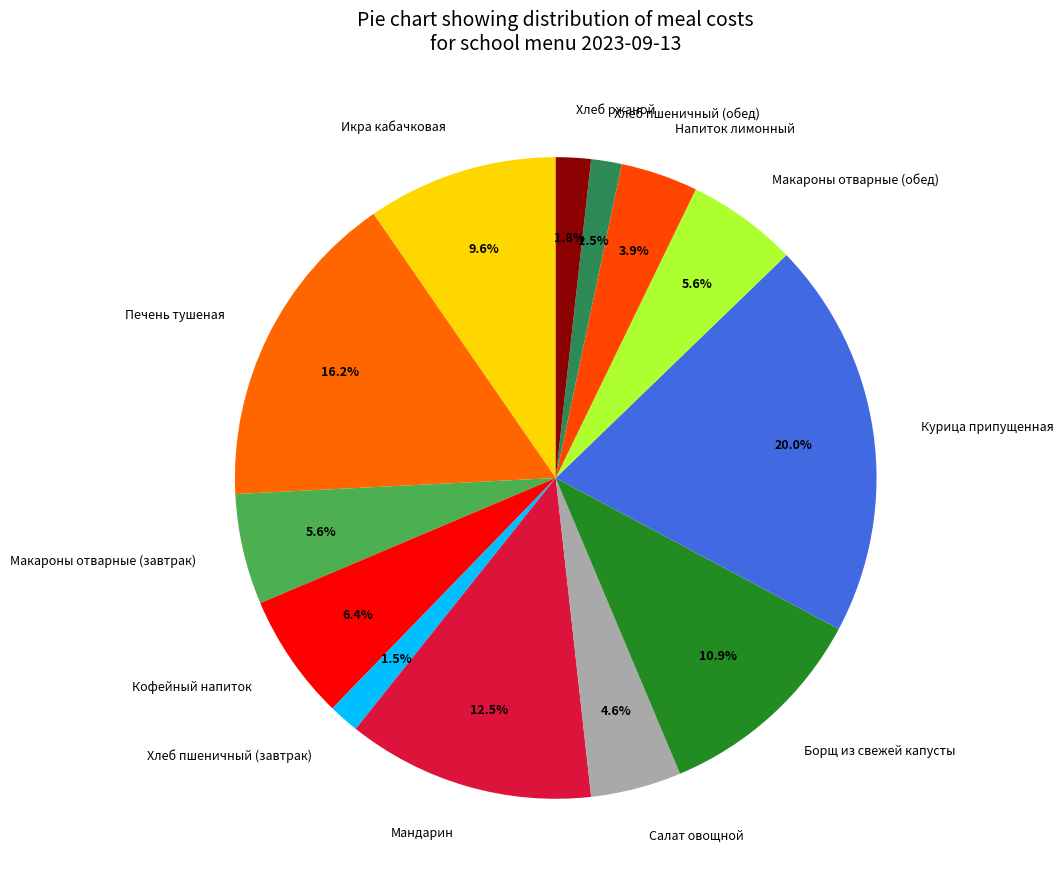

To the nearest percent, what portion does Курица припущенная represent?

20%